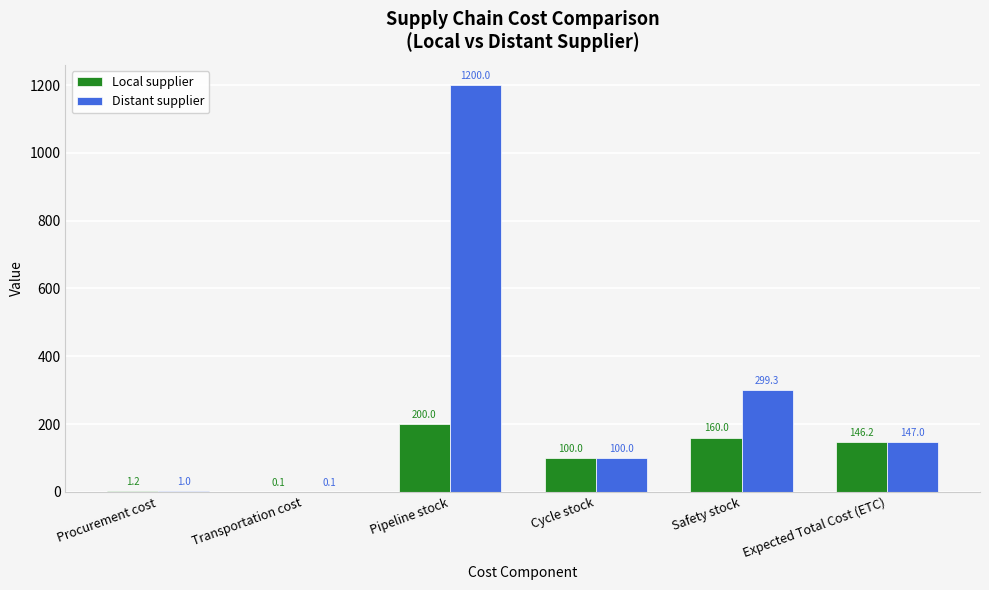

Is the value of Distant supplier at Safety stock greater than the value of Local supplier at Cycle stock?

Yes